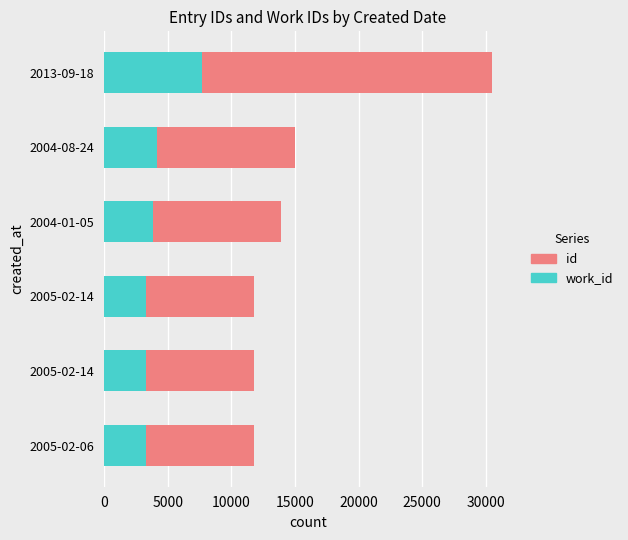

How many categories are shown in the chart?

6